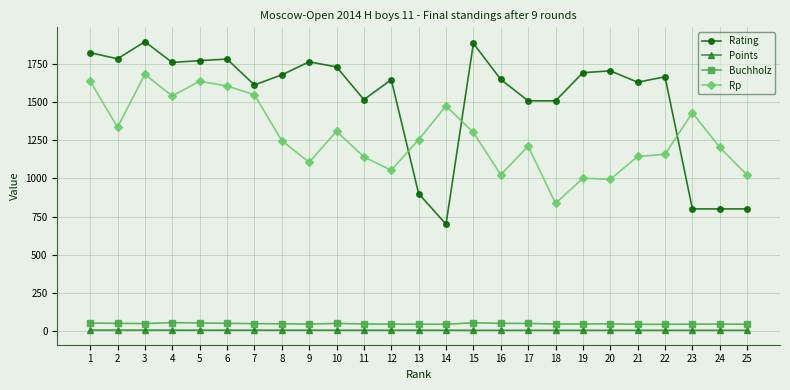

Where is the first local maximum for Rating?

3